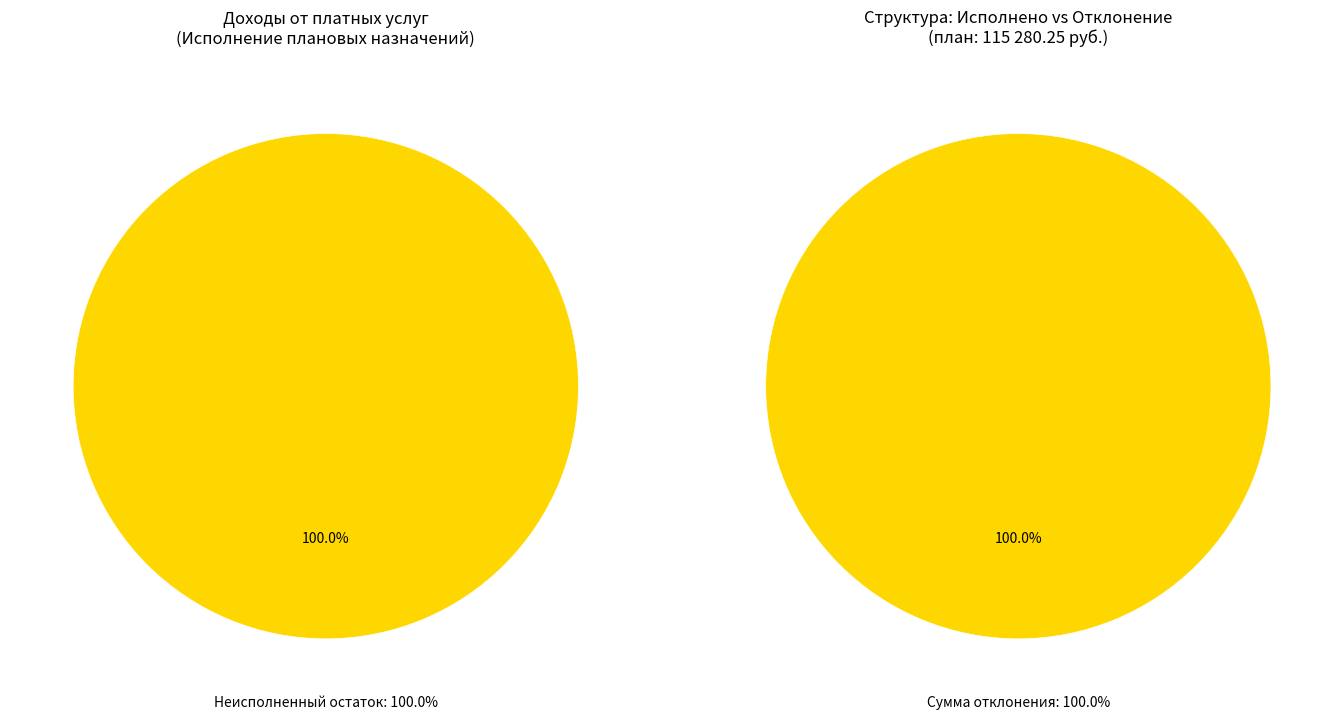

True or false: через кассу учреждения accounts for 0% of the total.

True